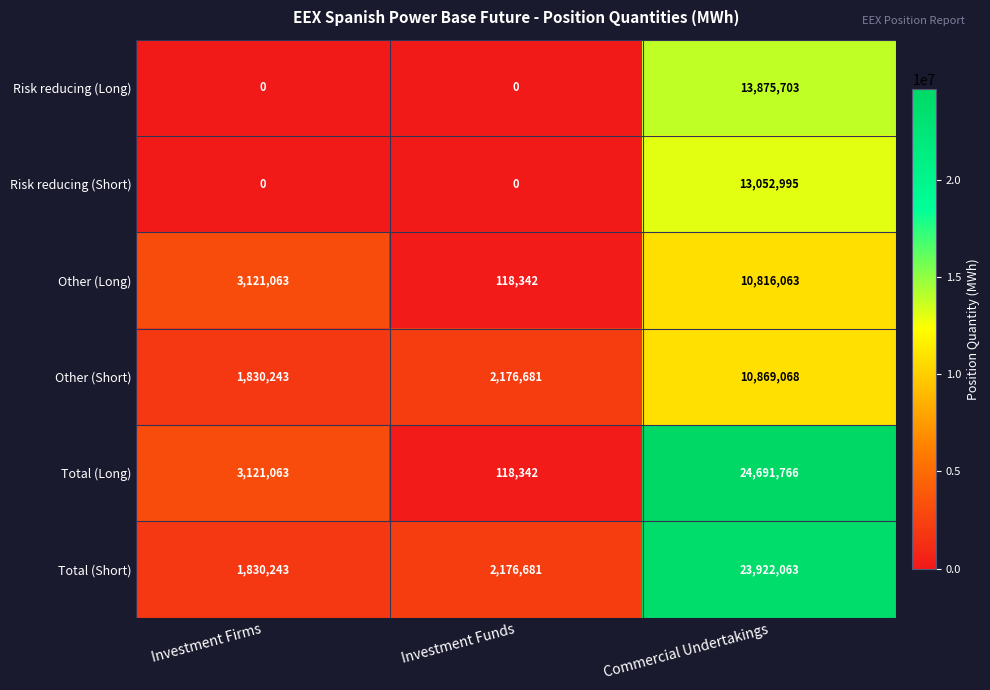

List the series in order of their peak value, highest first.

Total (Long), Total (Short), Risk reducing (Long), Risk reducing (Short), Other (Short), Other (Long)